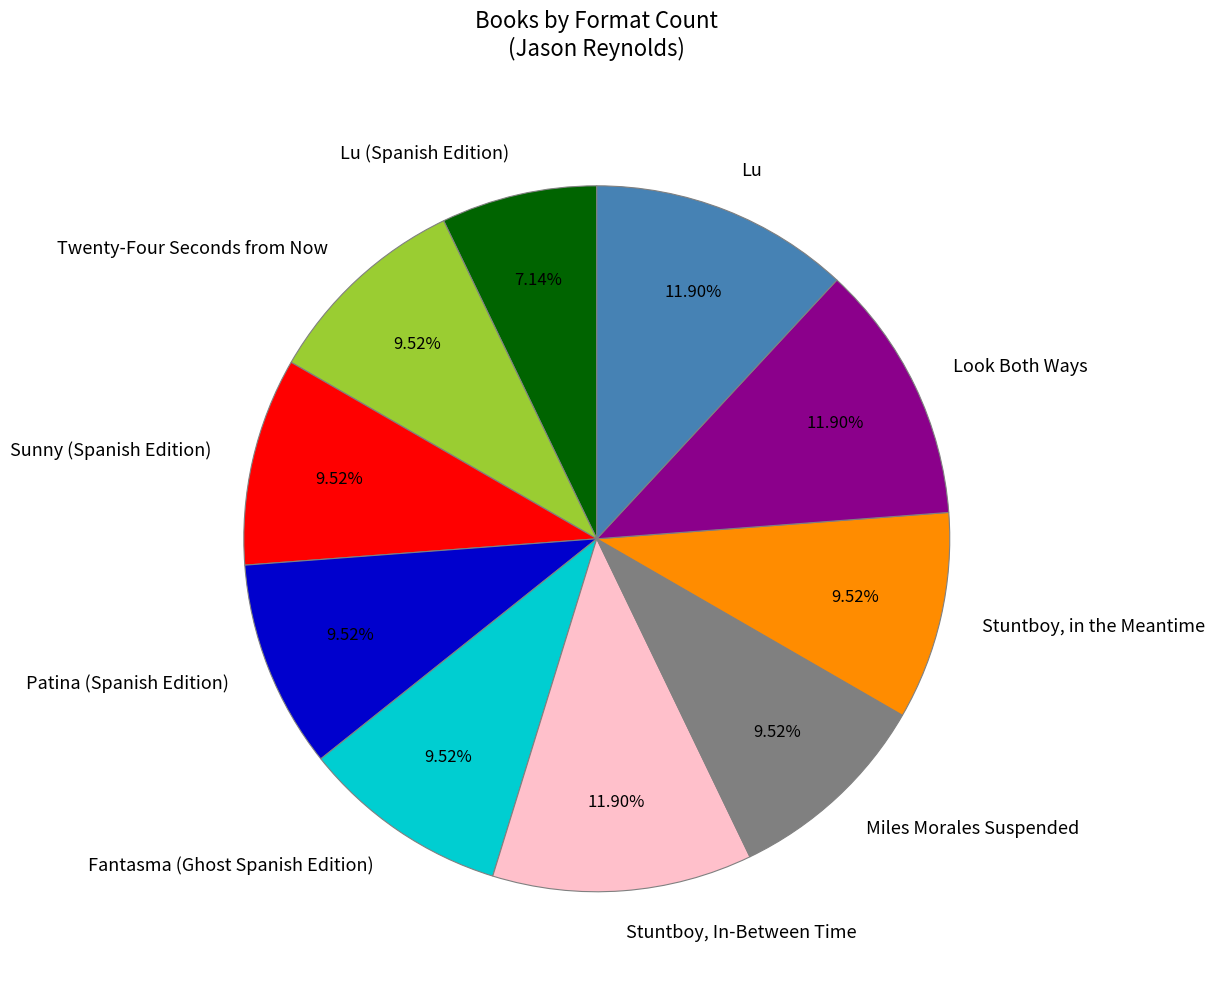

The Twenty-Four Seconds from Now slice represents 21% of the pie. True or false?

False